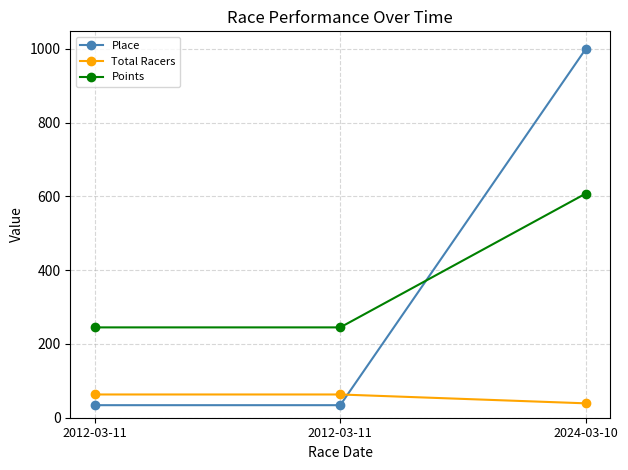

Count the number of data series in this chart.

3